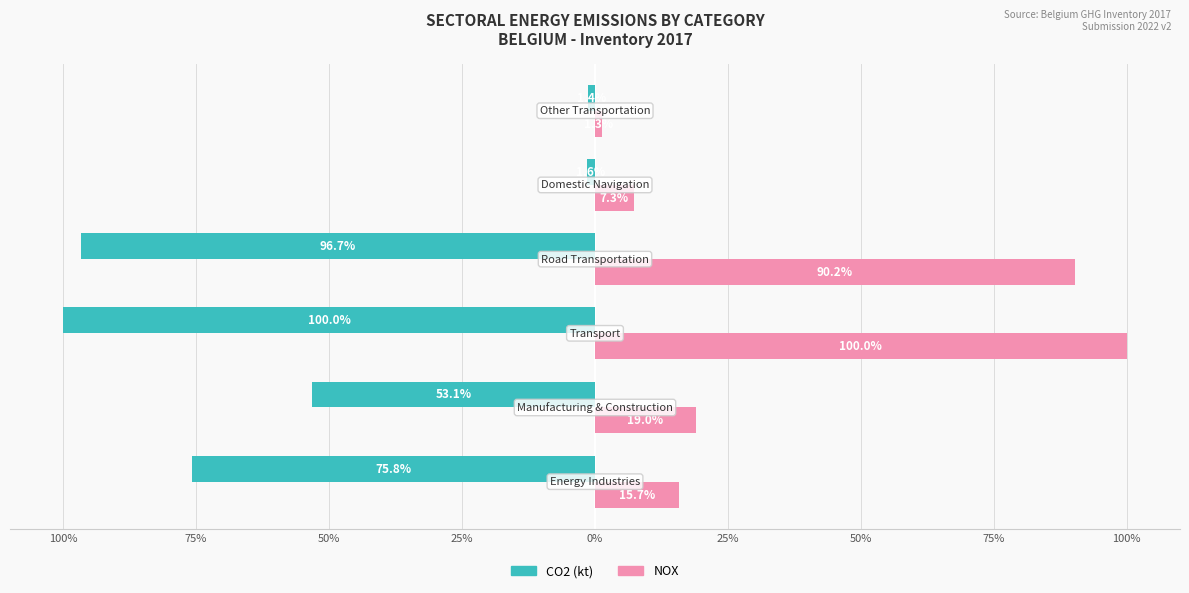

At how many categories does at least one series exceed 15?

4